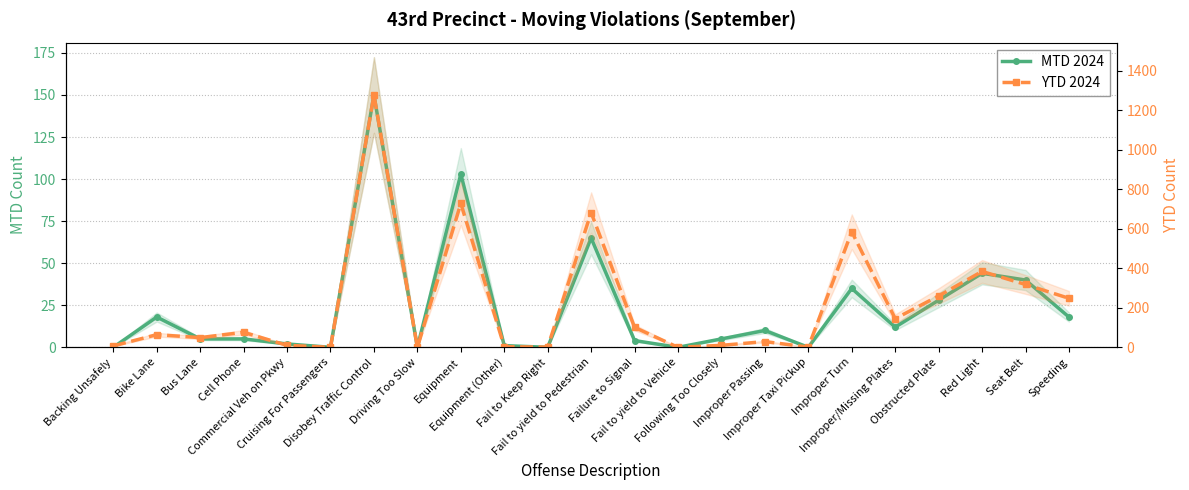

Between Driving Too Slow and Improper/Missing Plates, which is larger?

Improper/Missing Plates